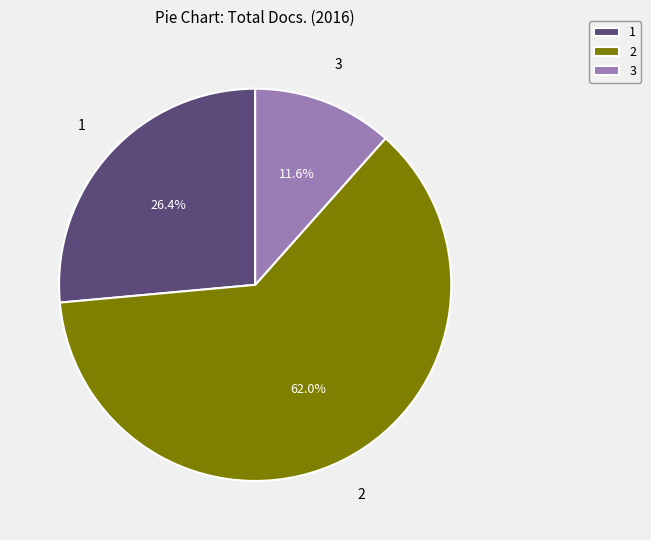

Approximately how many times larger is the value at 3 compared to 1?

0.4